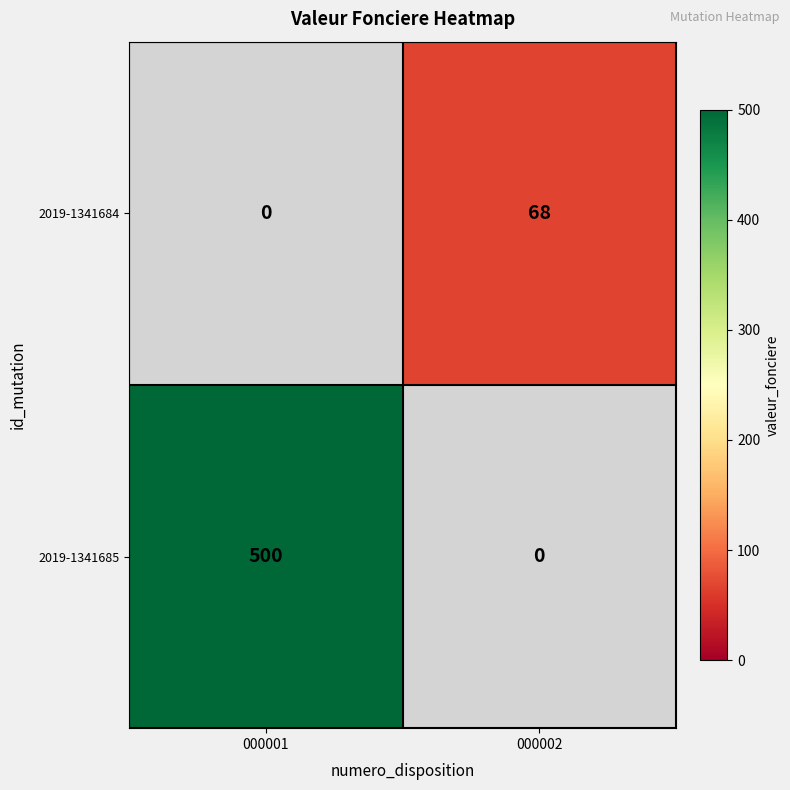

Which series has the largest range (max minus min)?

2019-1341685